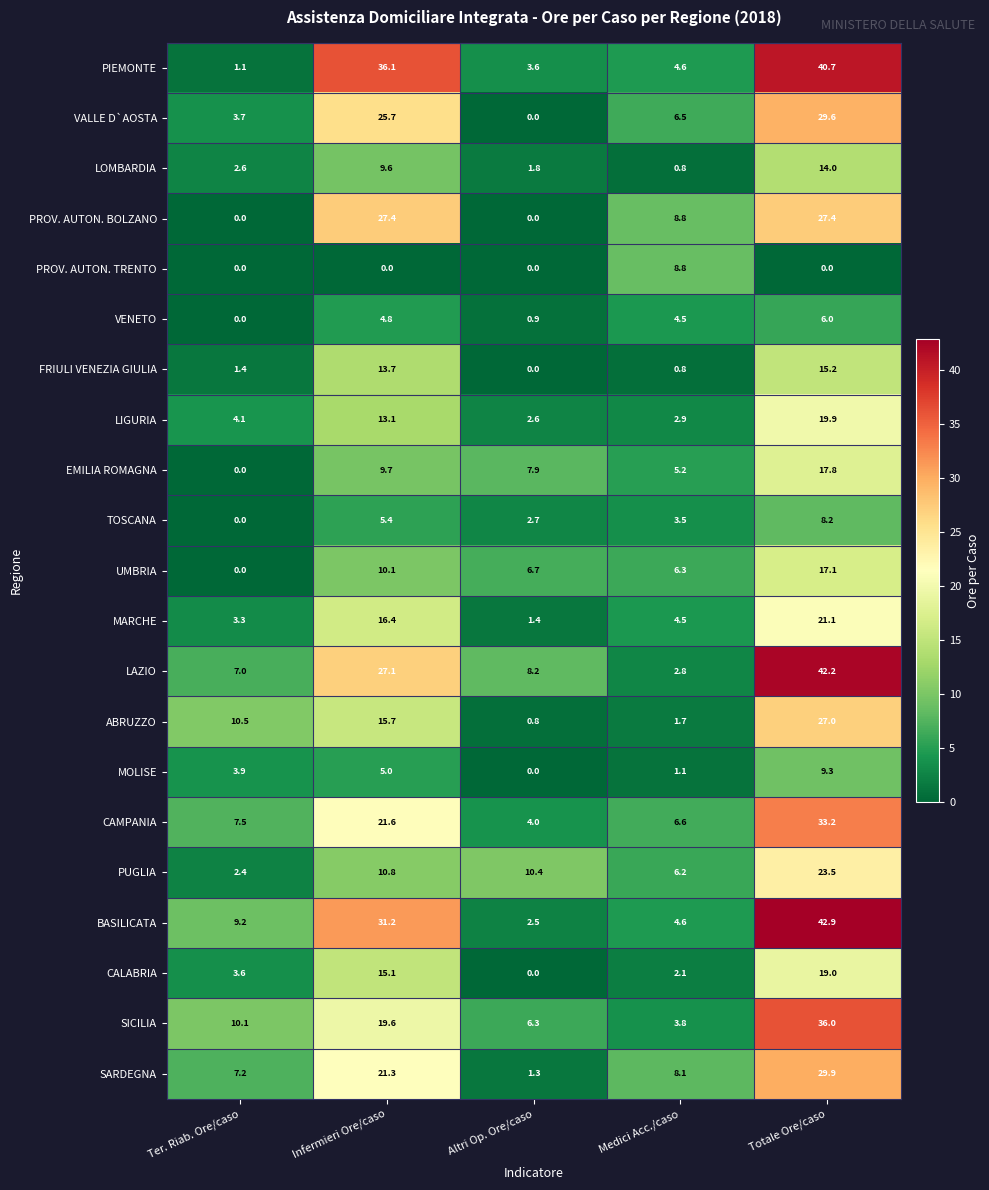

Which series has the widest spread of values?

BASILICATA